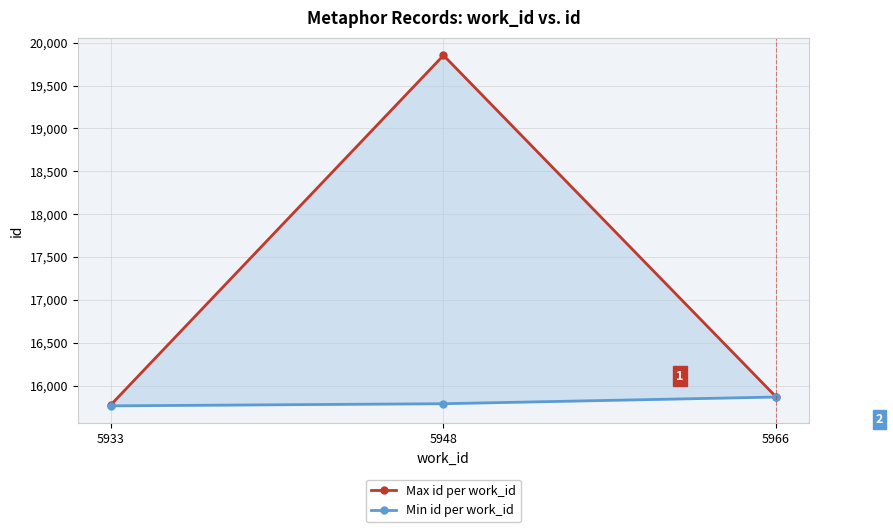

What is the maximum value shown in the chart?

19853